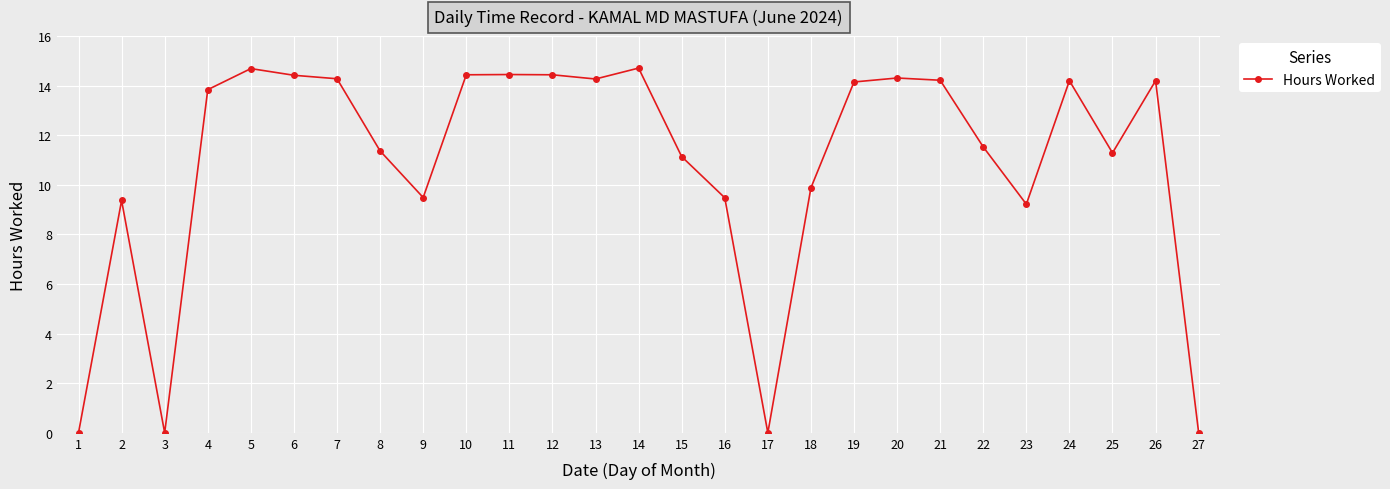

What is the value of the 19th point from the left?

14.2